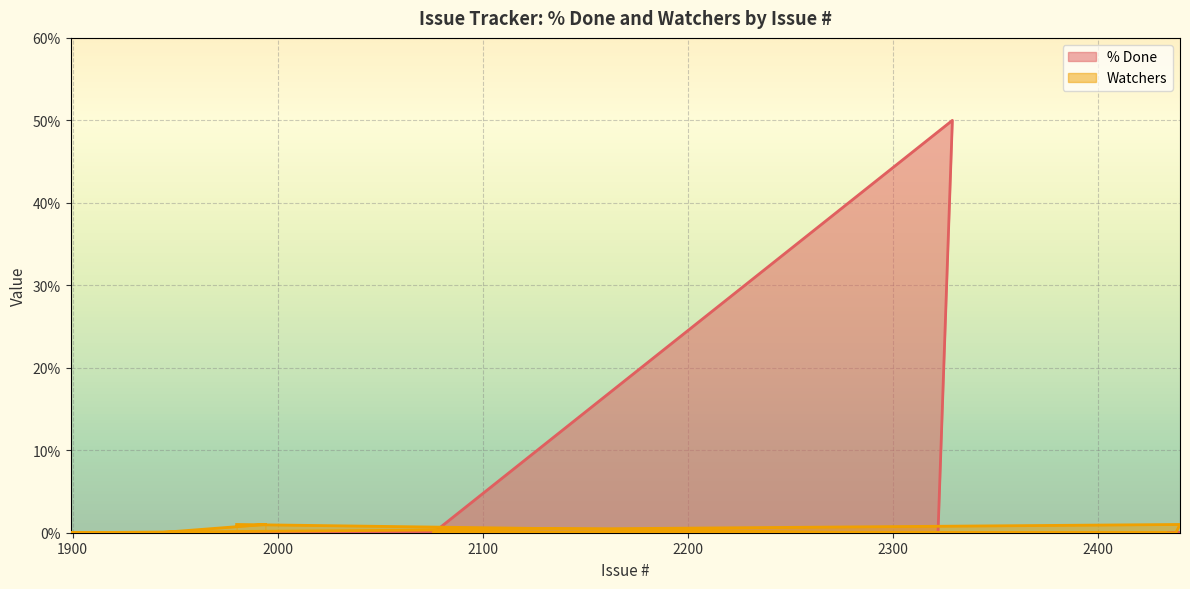

True or false: Watchers has a value of -1 at 2433.

False